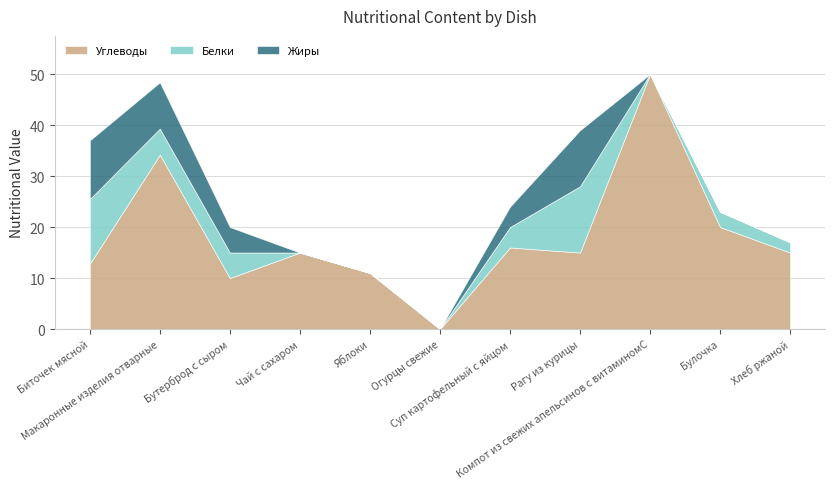

How many data points in Белки are less than 3?

5